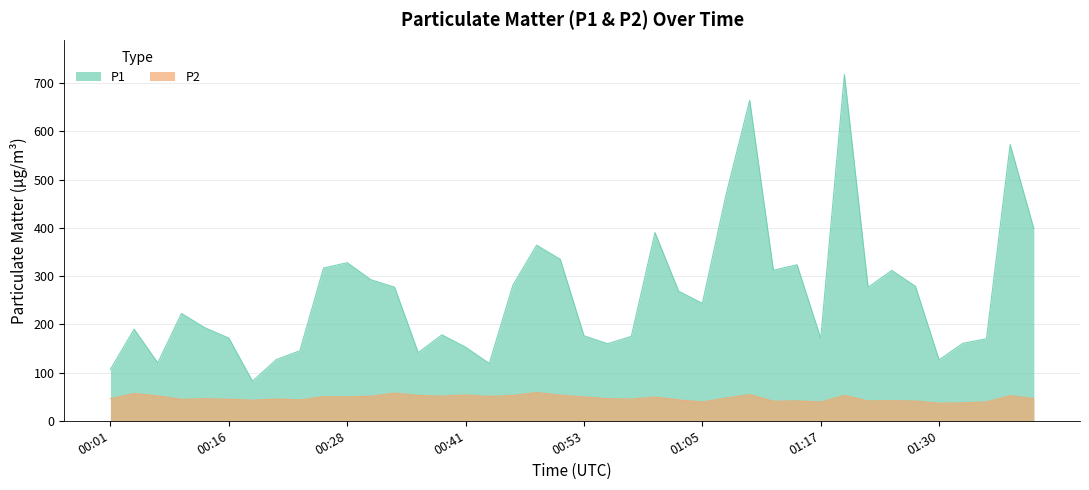

Where does the P2 series first go above 45?

00:01